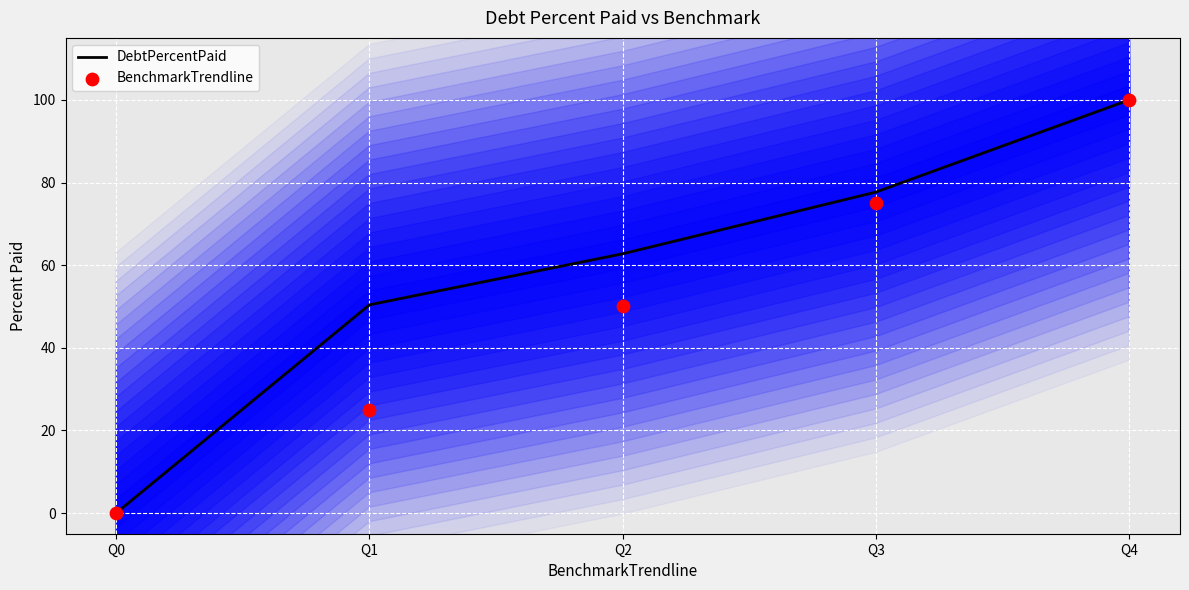

At how many categories does at least one series exceed 54?

3